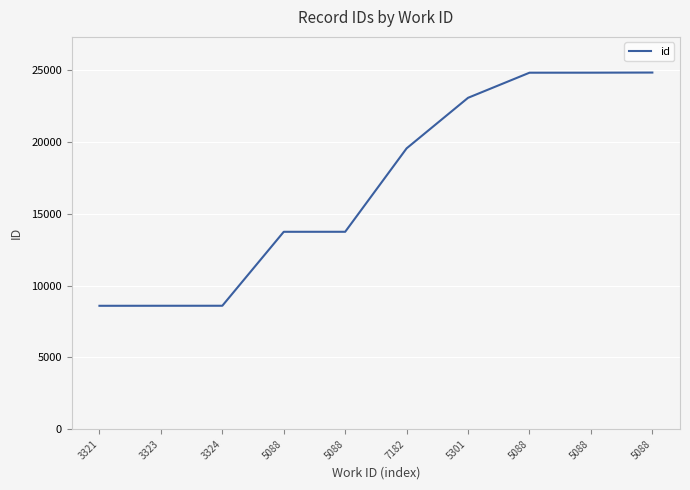

What value does the data have at 7182?

19549